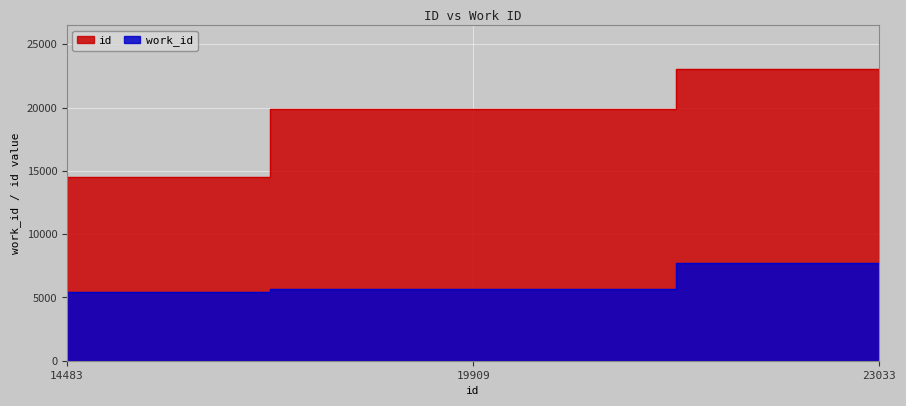

How many values in the work_id series exceed 5681?

1